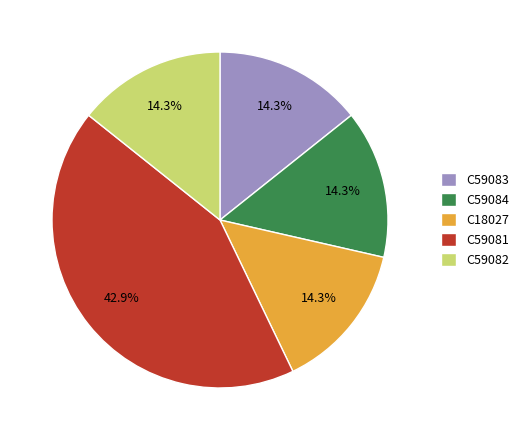

How many segments does this pie chart have?

5